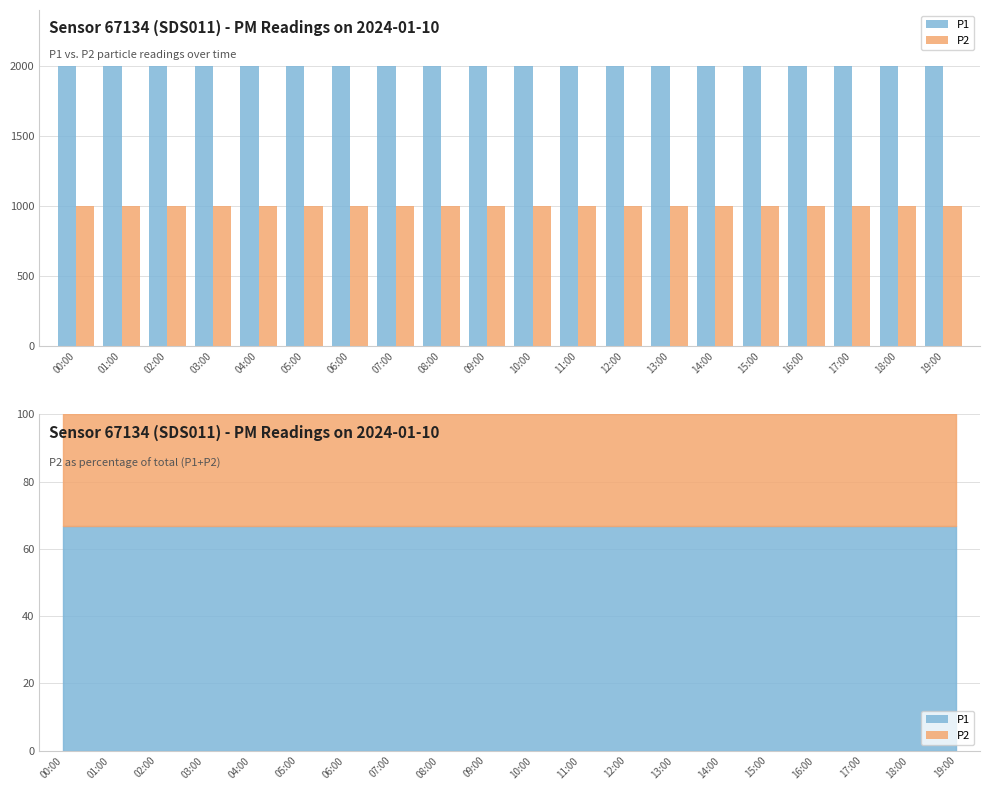

Rank the series by their average value, from highest to lowest.

P1, P2